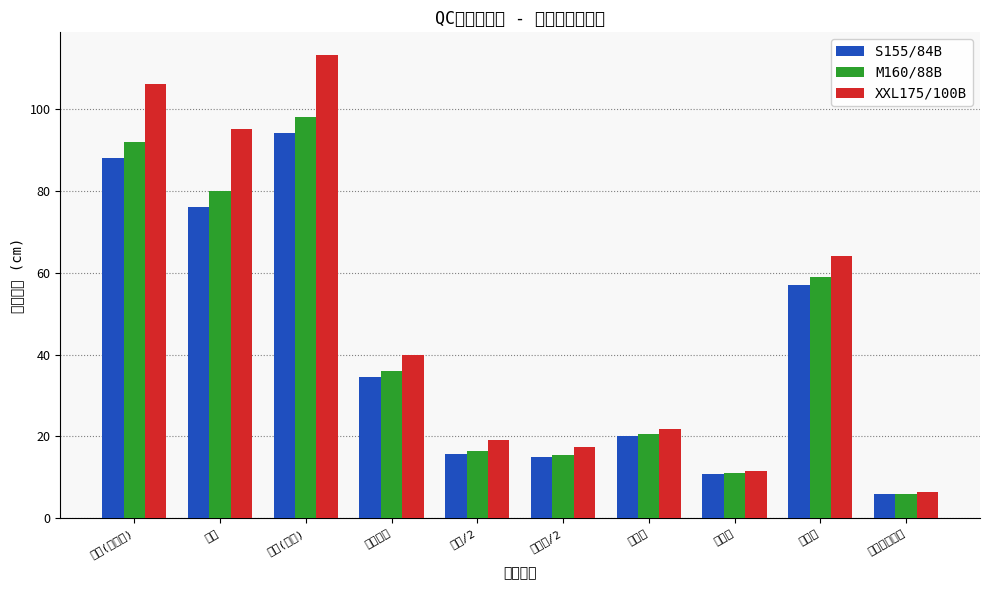

At how many categories does at least one series exceed 37?

5